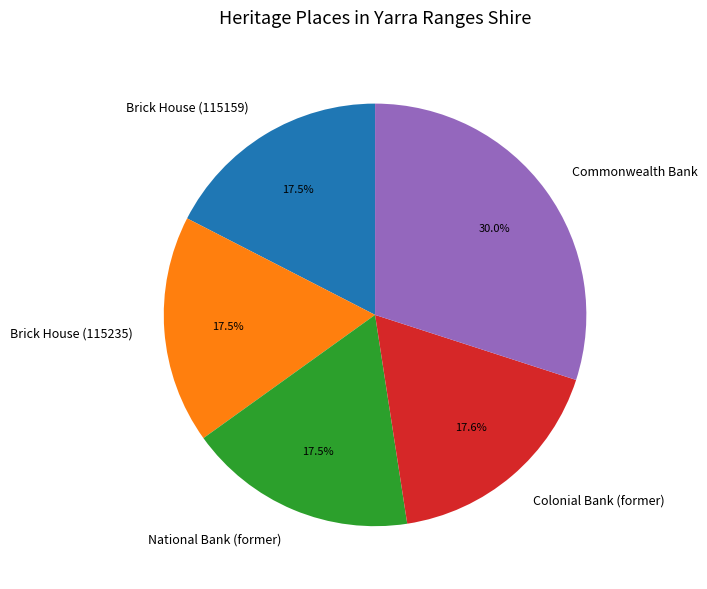

Is it true that Colonial Bank (former) is 18% of the pie?

True